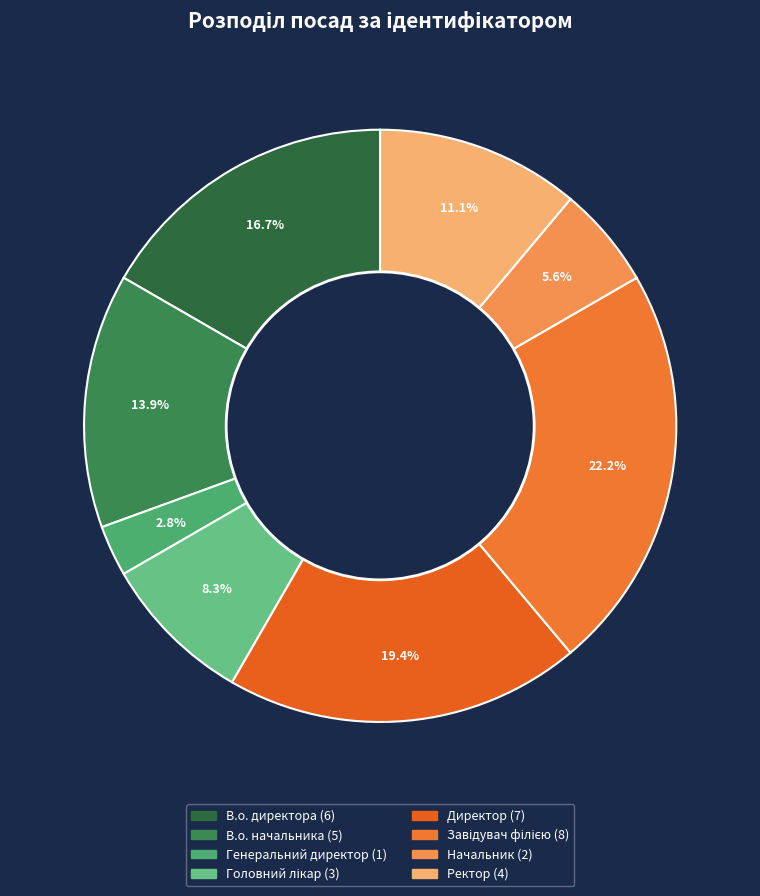

Which has a higher value, Головний лікар or В.о. начальника?

В.о. начальника